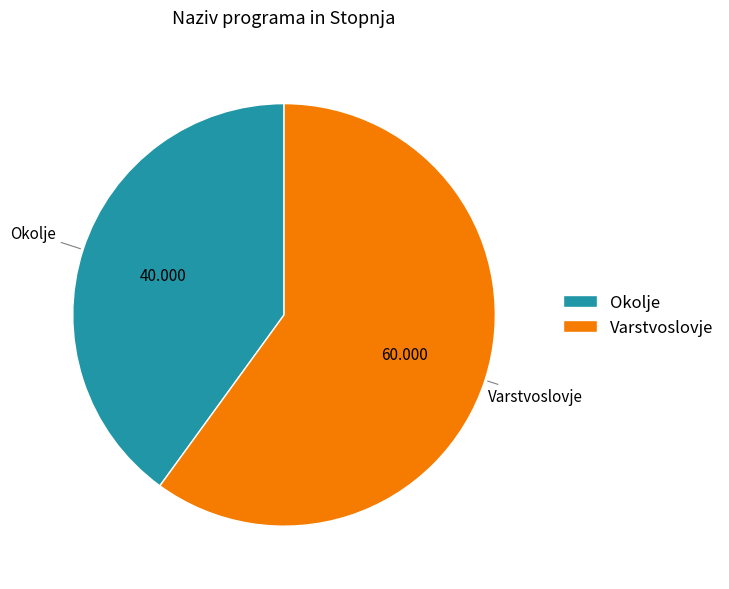

Which has a higher value, Okolje or Varstvoslovje?

Varstvoslovje